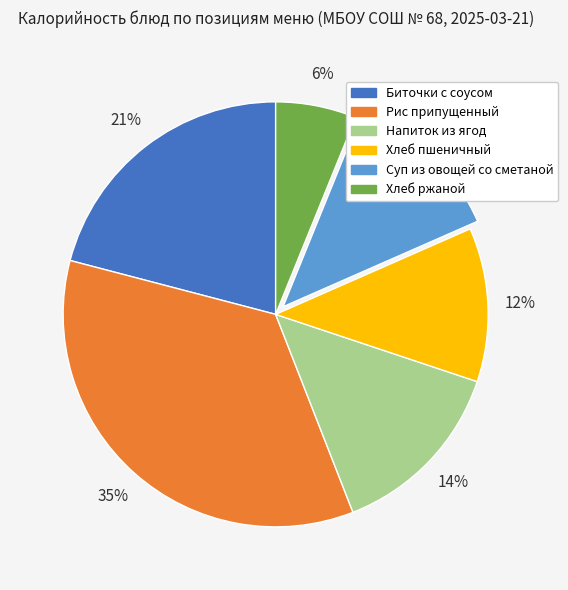

Does Рис припущенный account for over 50% of the chart?

No